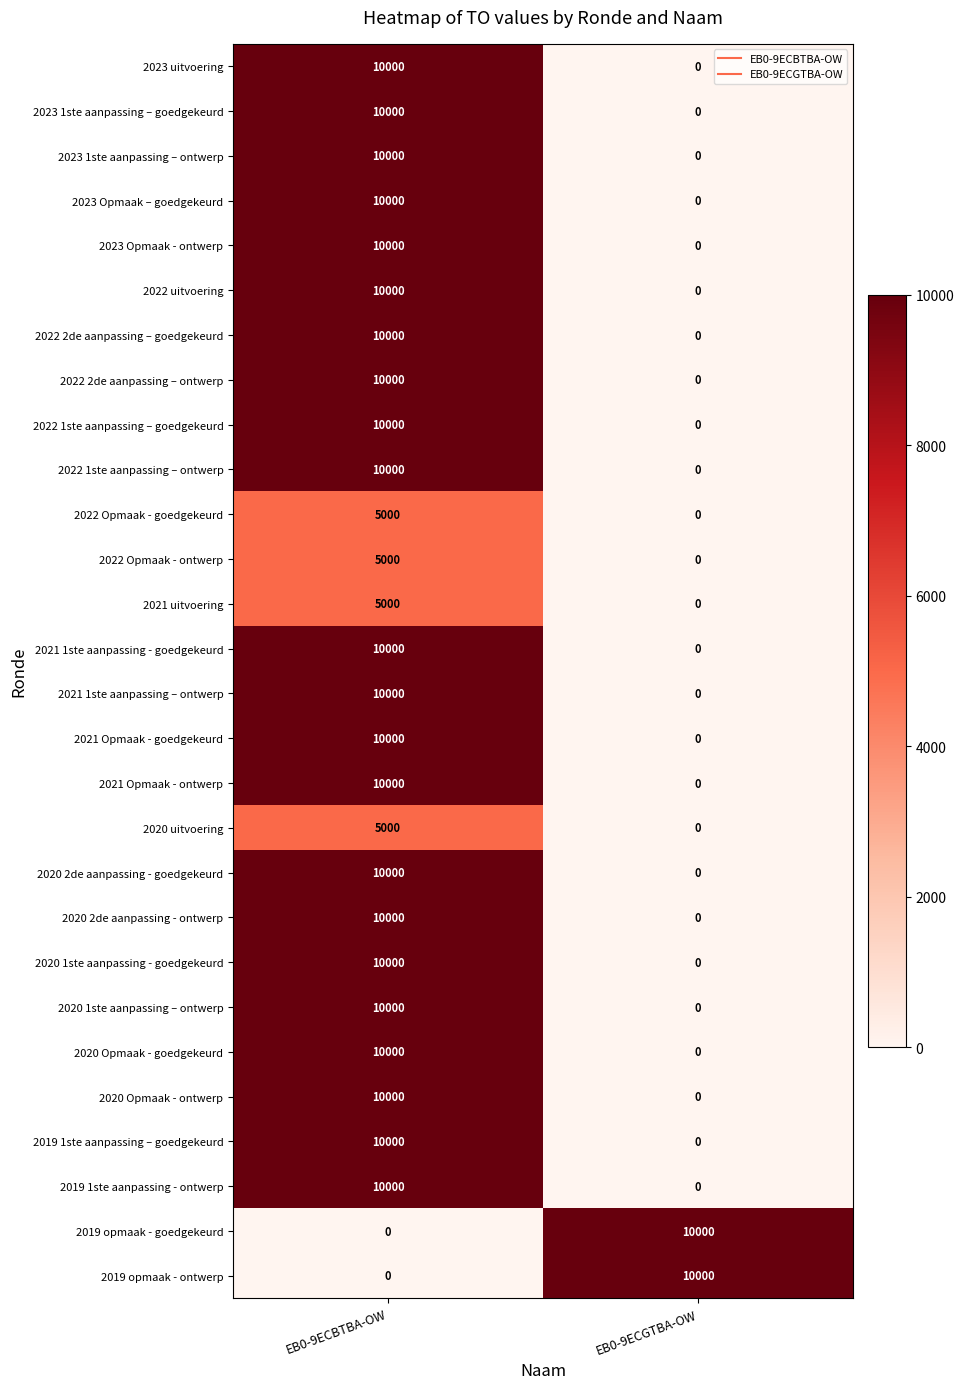

What is the maximum value shown in the chart?

10000